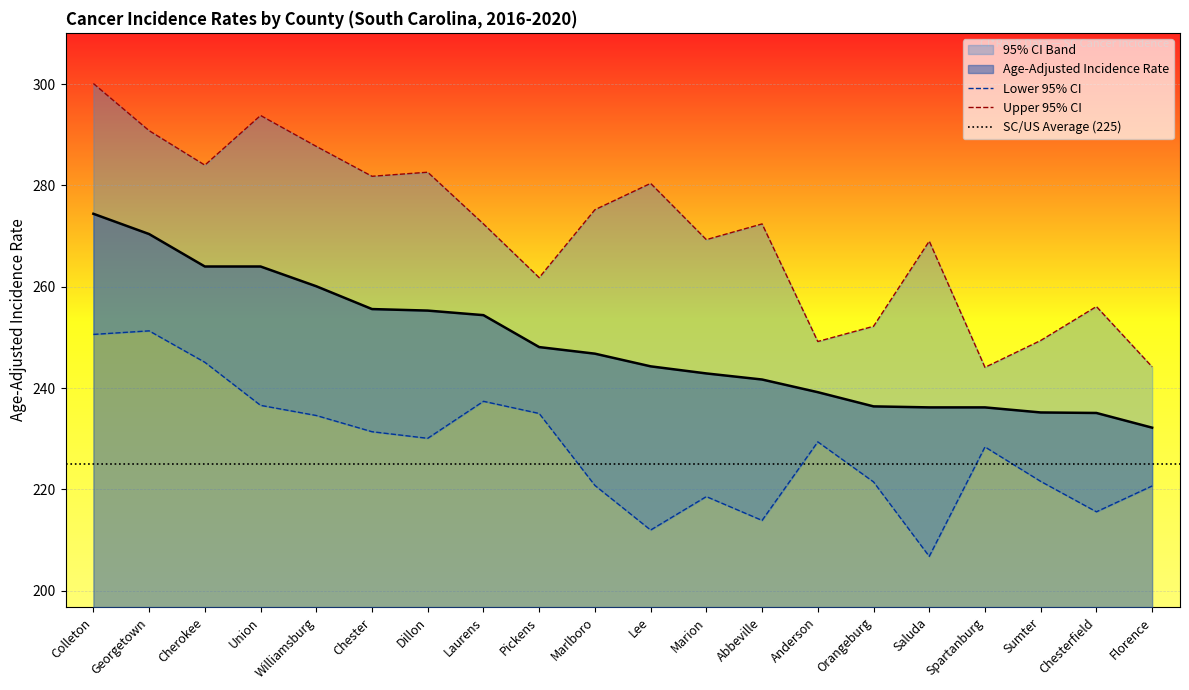

True or false: Age-Adjusted Incidence Rate has a value of 254.4 at Laurens.

True